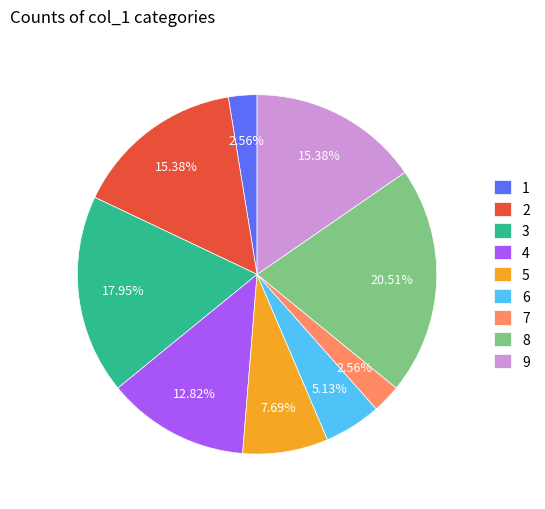

How many slices are in this pie chart?

9